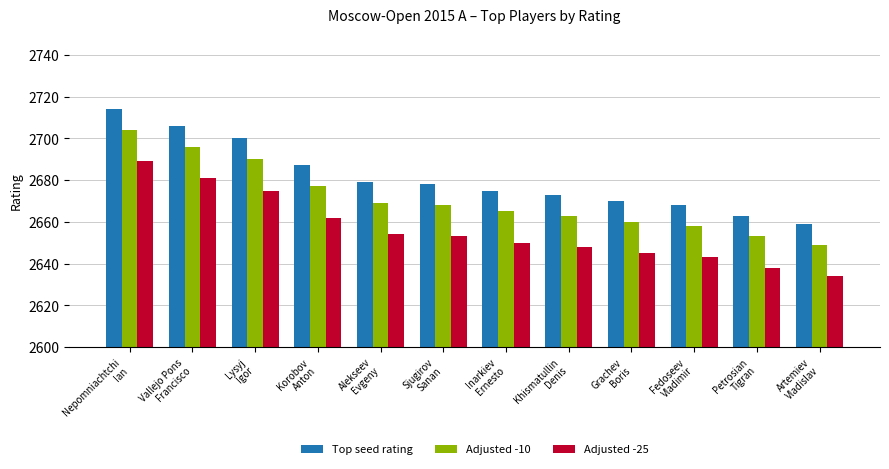

Reading right to left, transcribe all the data shown in this chart.

Top seed rating: 2659	2663	2668	2670	2673	2675	2678	2679	2687	2700	2706	2714
Adjusted -10: 2649	2653	2658	2660	2663	2665	2668	2669	2677	2690	2696	2704
Adjusted -25: 2634	2638	2643	2645	2648	2650	2653	2654	2662	2675	2681	2689